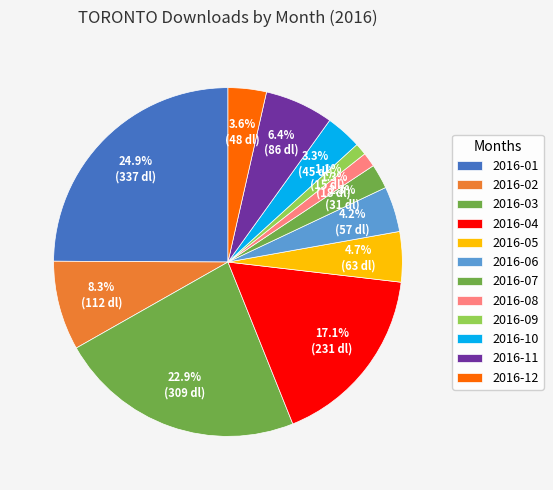

What percentage is the 2016-03 slice, to the nearest percent?

23%